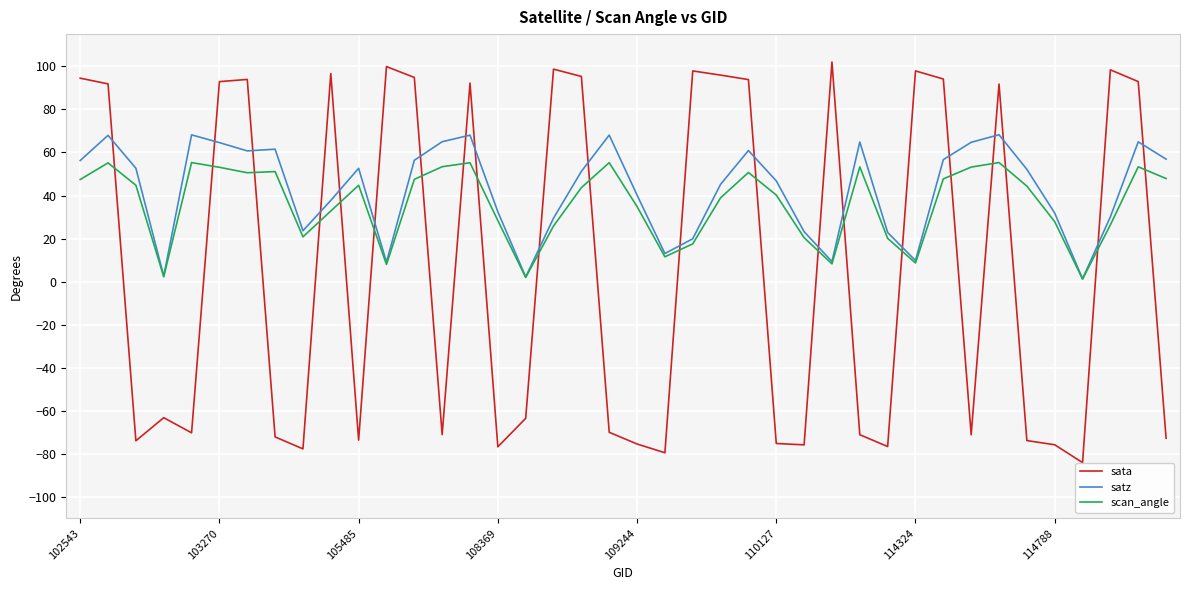

What is the maximum value shown in the chart?

102.0